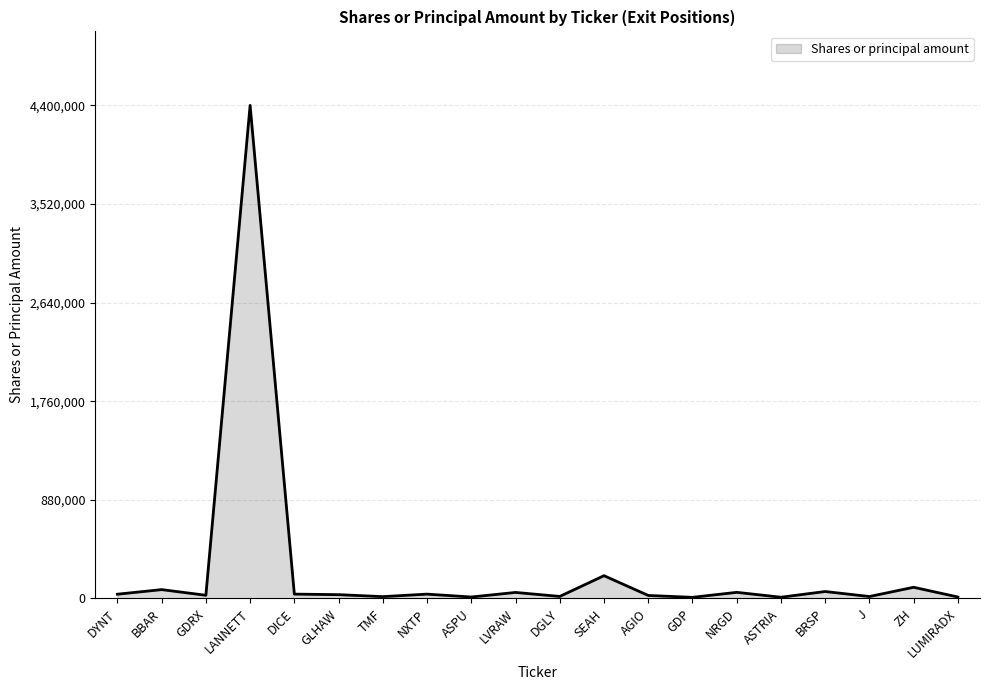

Which category has the highest value across all series?

LANNETT